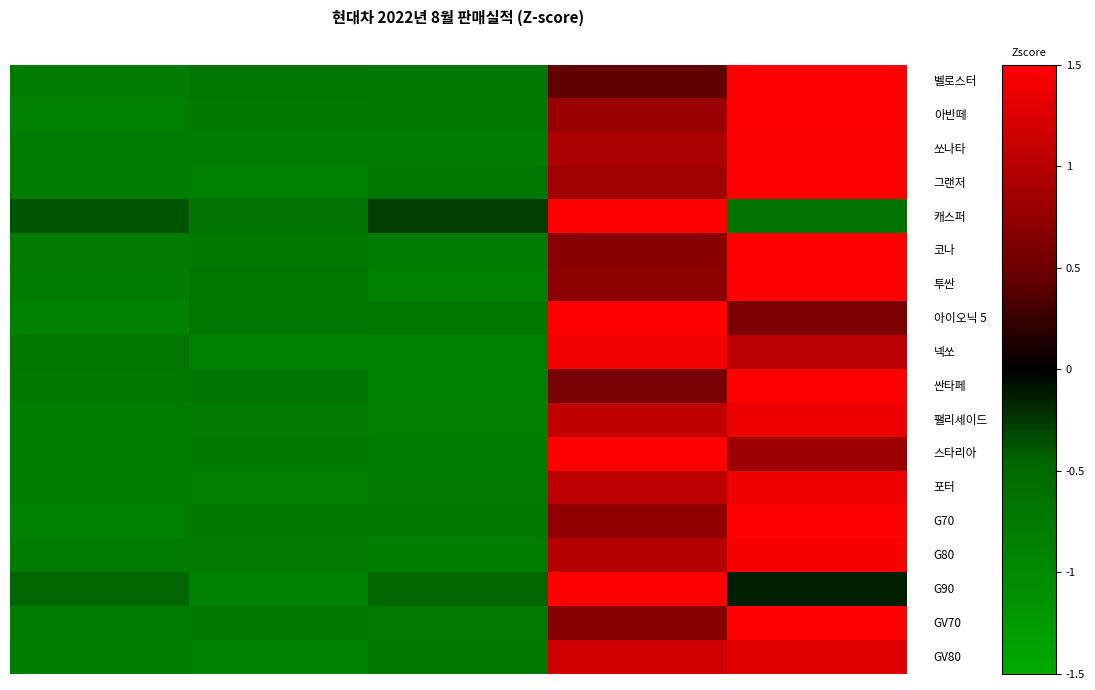

At which category is the sum across all series the highest?

Q5
(2021 1~8)